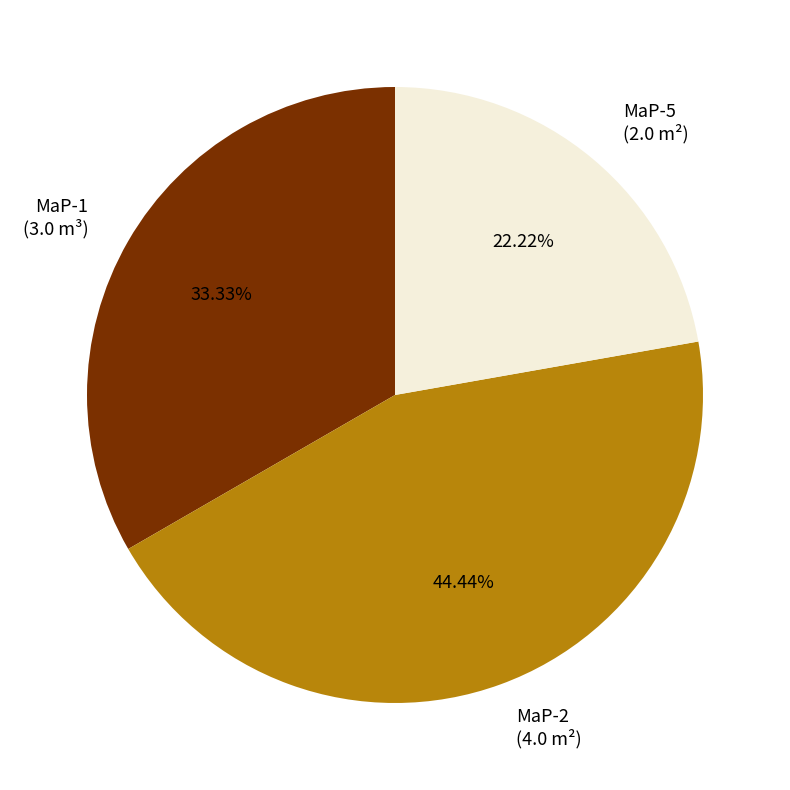

Is the sum of MaP-5 (2.0 m²) and MaP-1 (3.0 m³) greater than half?

Yes